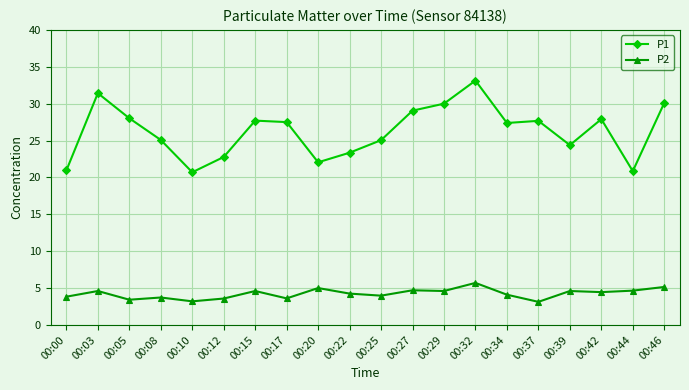

Which series has the widest spread of values?

P1